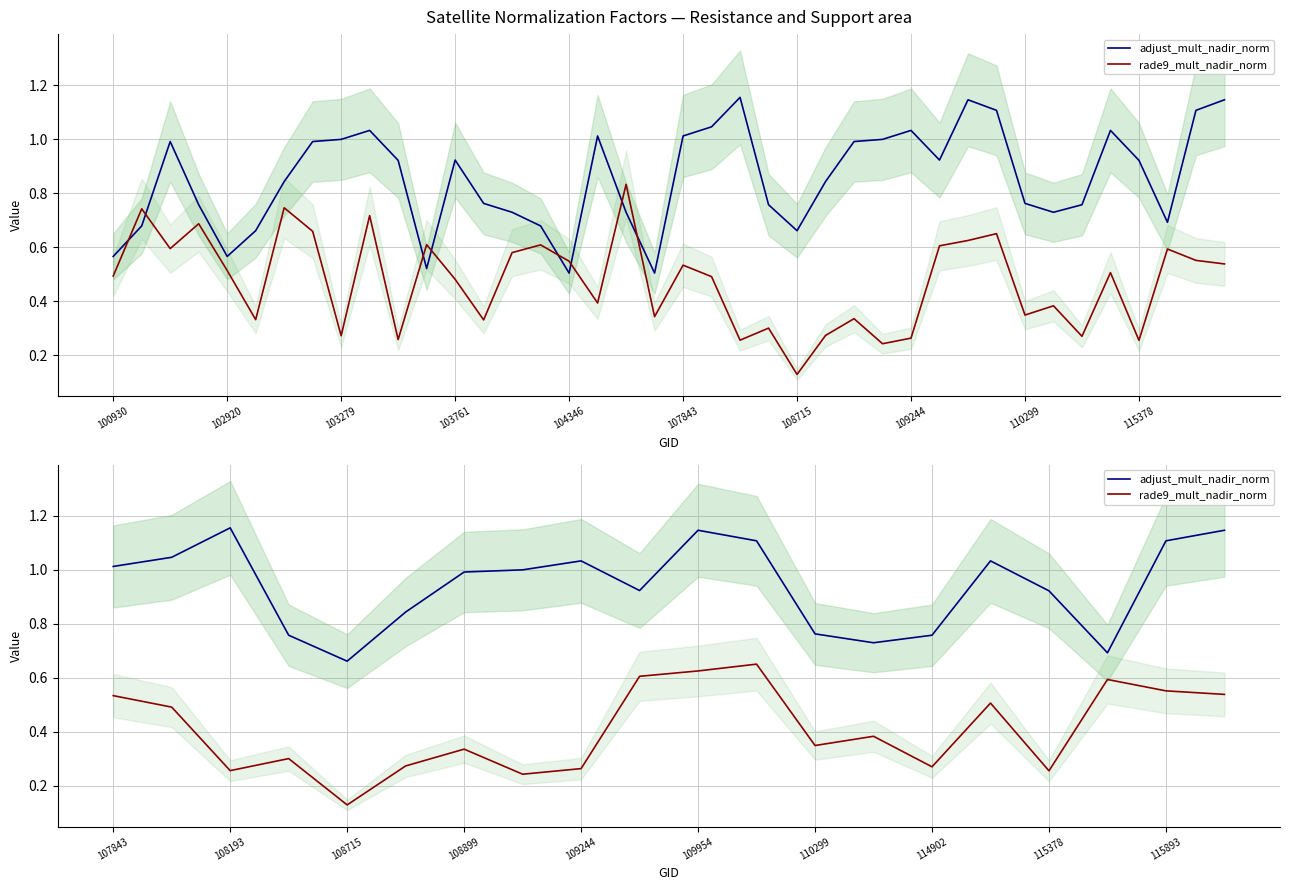

What is the average value of the rade9_mult_nadir_norm series?

0.4